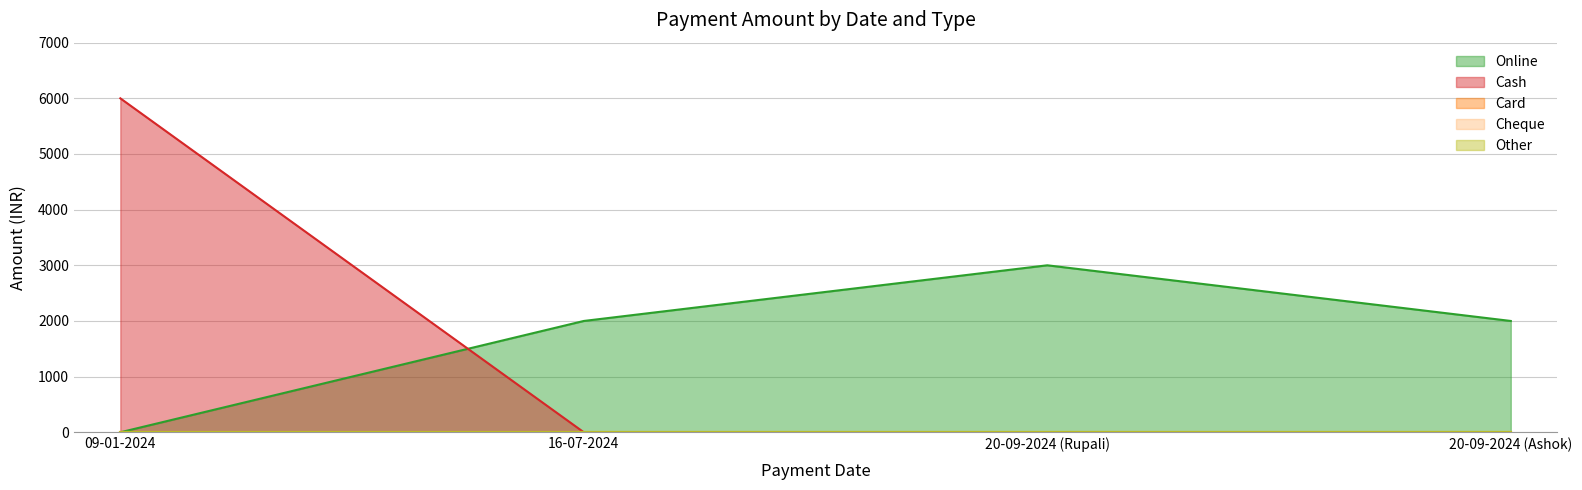

Is it true that Cash equals -2261 at 20-09-2024 (Ashok)?

False